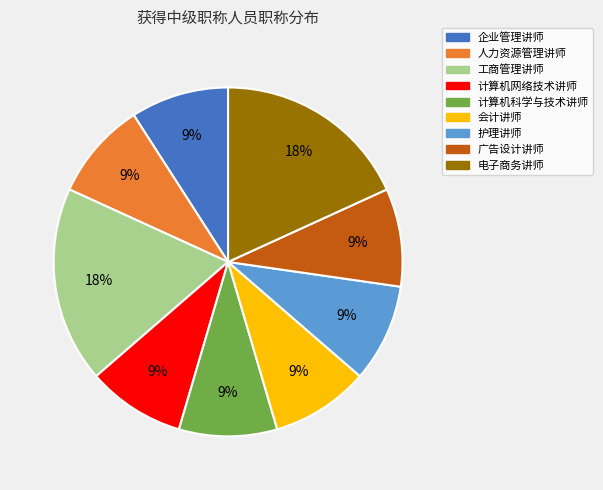

Is it true that 工商管理讲师 is 4% of the pie?

False